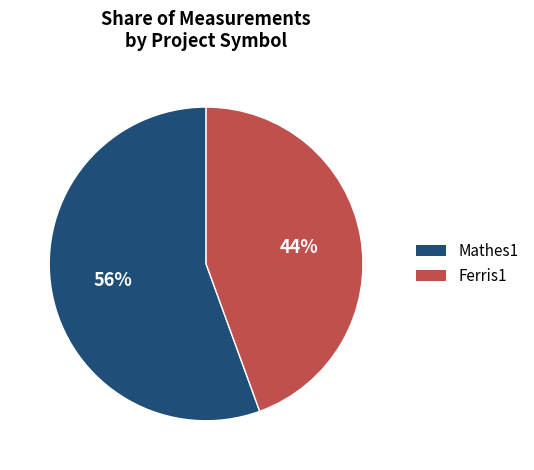

True or false: Mathes1 accounts for 56% of the total.

True